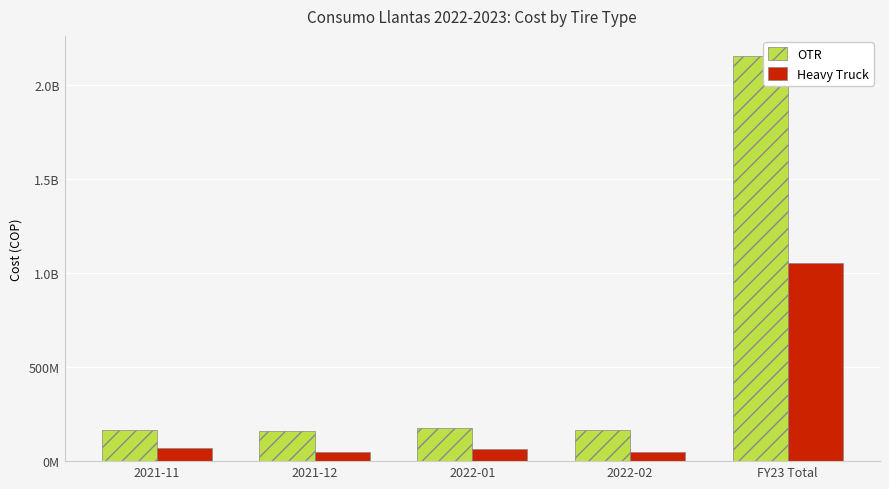

Reading left to right, extract all data points from this chart.

OTR: 2021-11=163665848.0	2021-12=162521274.0	2022-01=178378828.0	2022-02=163566038.0	FY23 Total=2152145356.9
Heavy Truck: 2021-11=67574220.0	2021-12=47170665.0	2022-01=66068035.0	2022-02=50315376.0	FY23 Total=1053598549.7